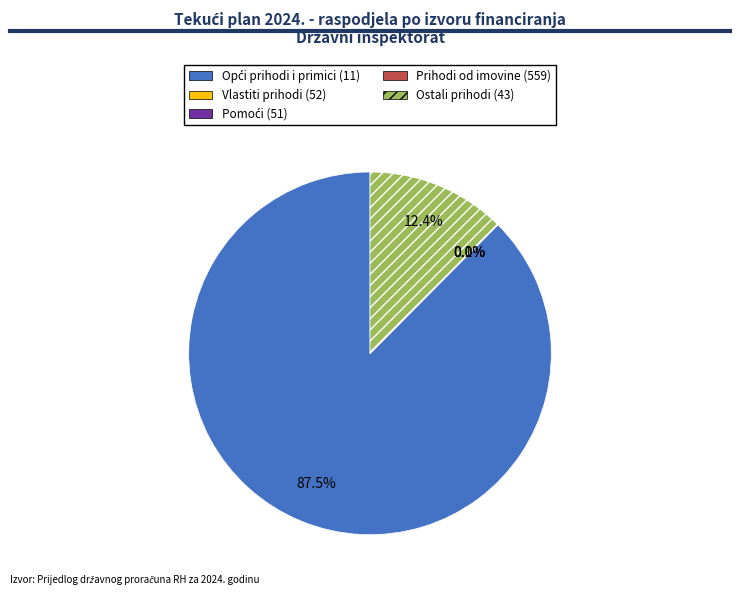

Is there any slice that represents more than half of the pie?

Yes